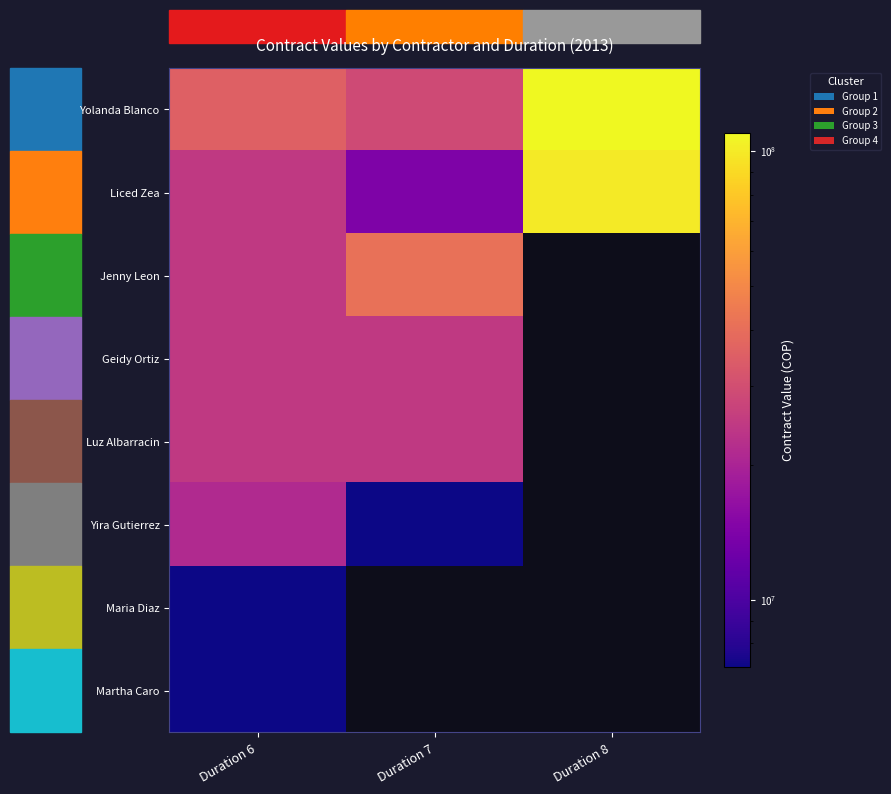

What is the minimum value for Jenny Leon?

24759000.0